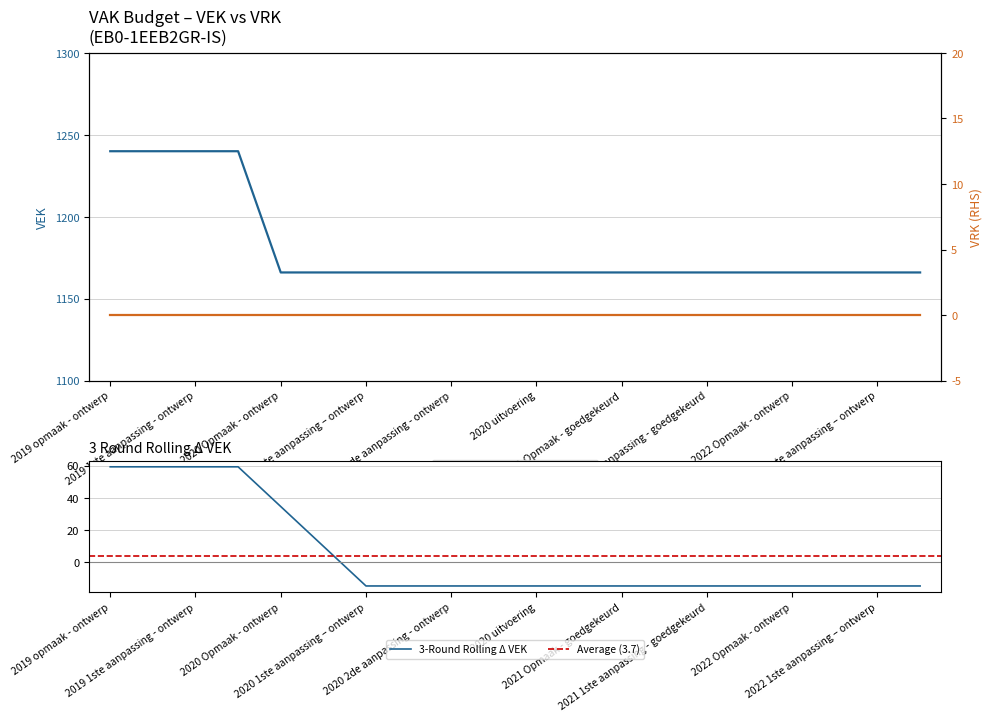

Reading left to right, transcribe all the data shown in this chart.

1240	1240	1240	1240	1166	1166	1166	1166	1166	1166	1166	1166	1166	1166	1166	1166	1166	1166	1166	1166